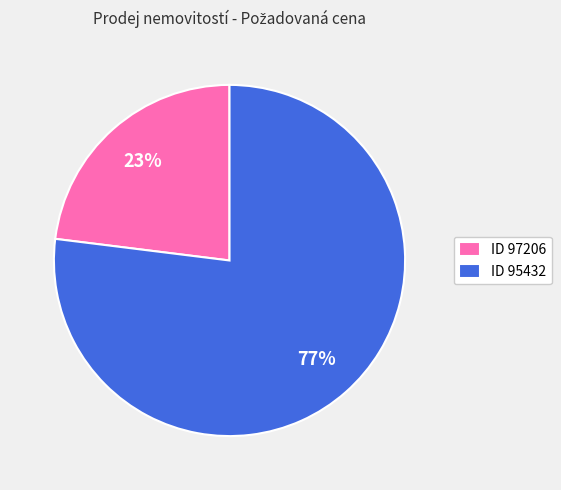

Between ID 97206 and ID 95432, which is larger?

ID 95432